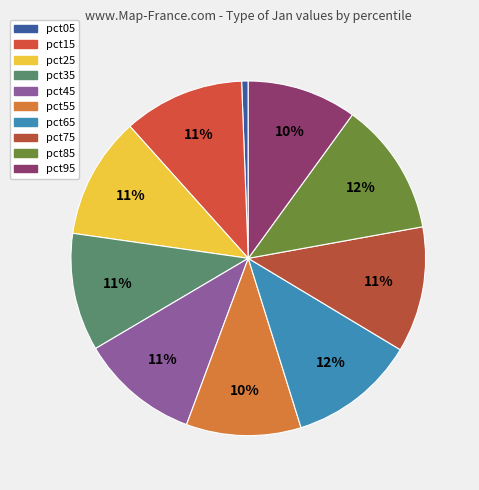

To the nearest percent, what is the difference between the pct85 and pct05 slice percentages?

12%